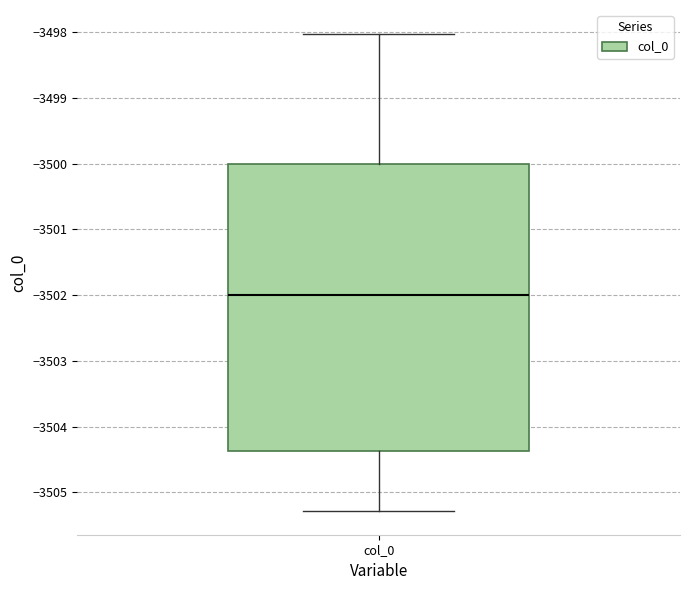

Transcribe this box plot: give where the median line is, the range the box spans, and where the two whiskers end, as read against the y-axis. The values are not printed on the chart, so give them approximately, as read against the axis.

median -3502.0, box -3504.4 to -3500.0, whiskers -3505.3 to -3498.0